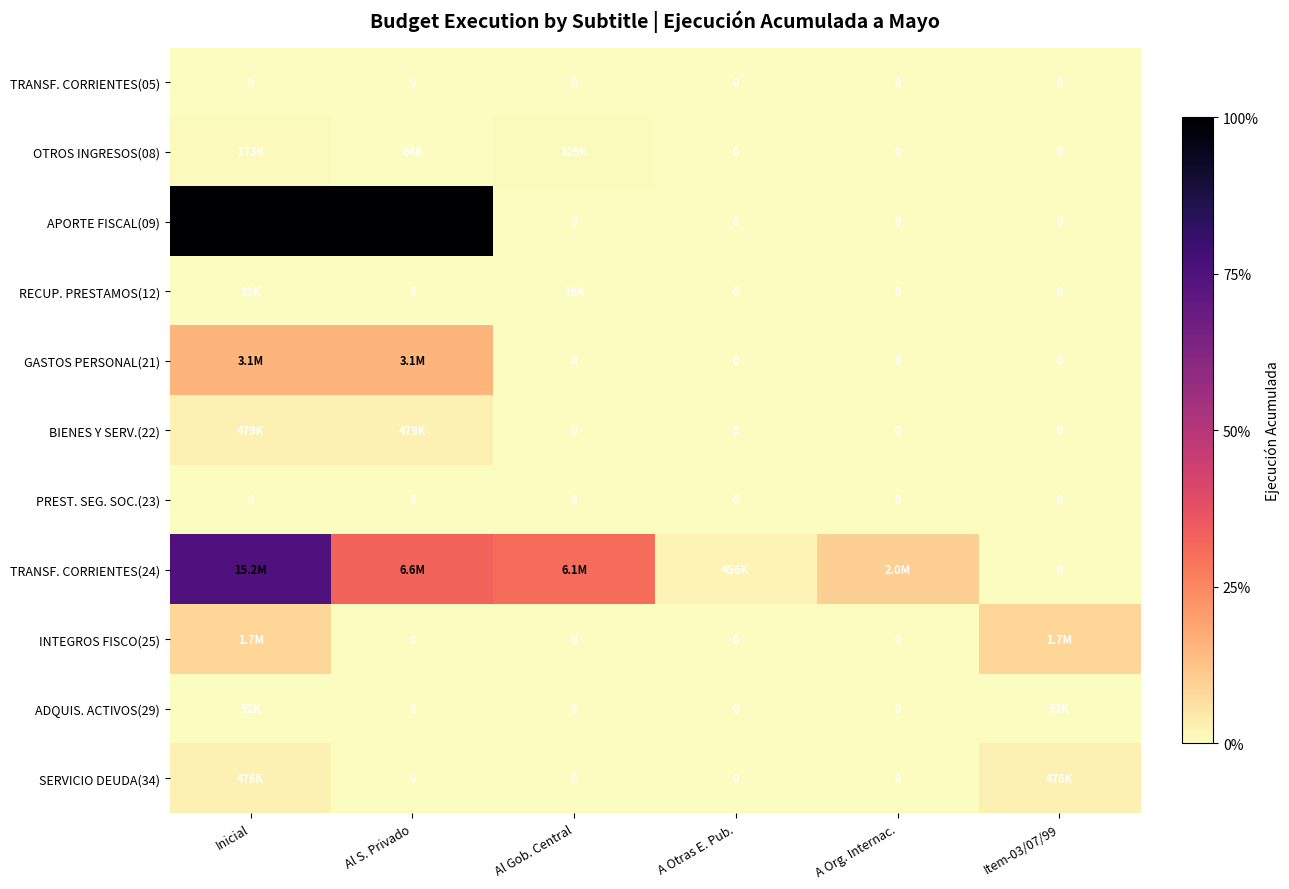

What is the spread (max minus min) of values at Al S. Privado?

20159792